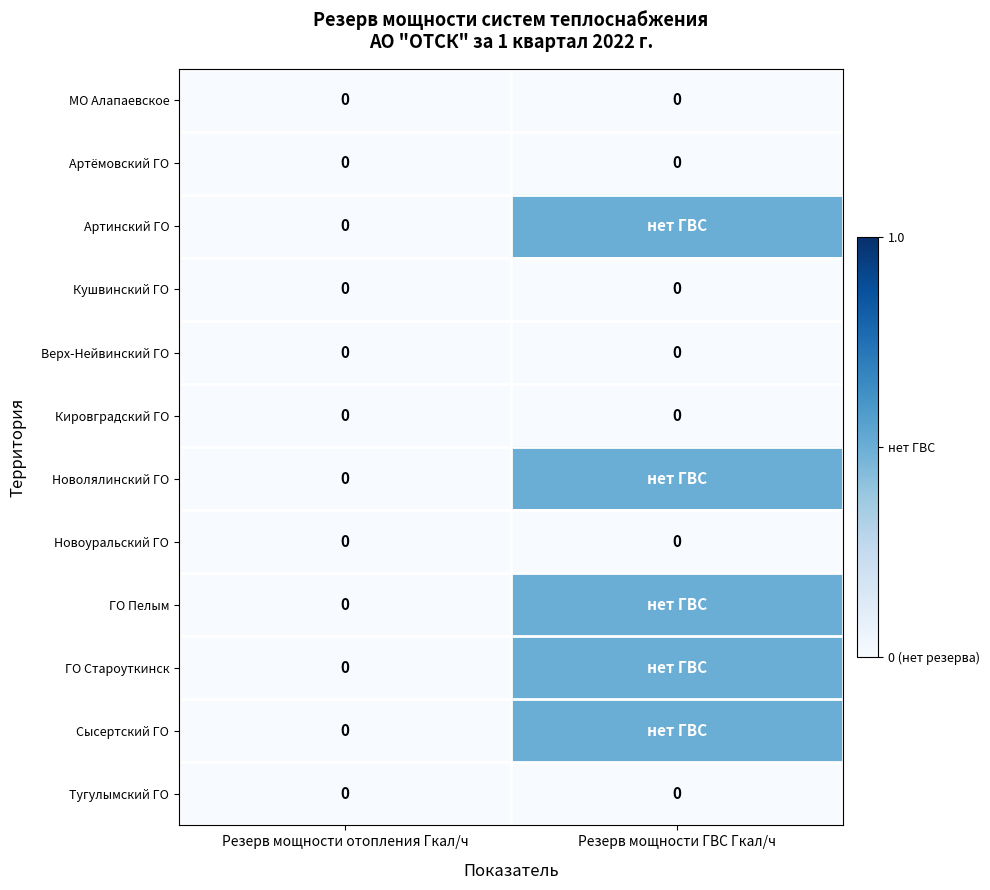

The Артёмовский ГО series shows 0.0 at Резерв мощности отопления Гкал/ч. True or false?

True